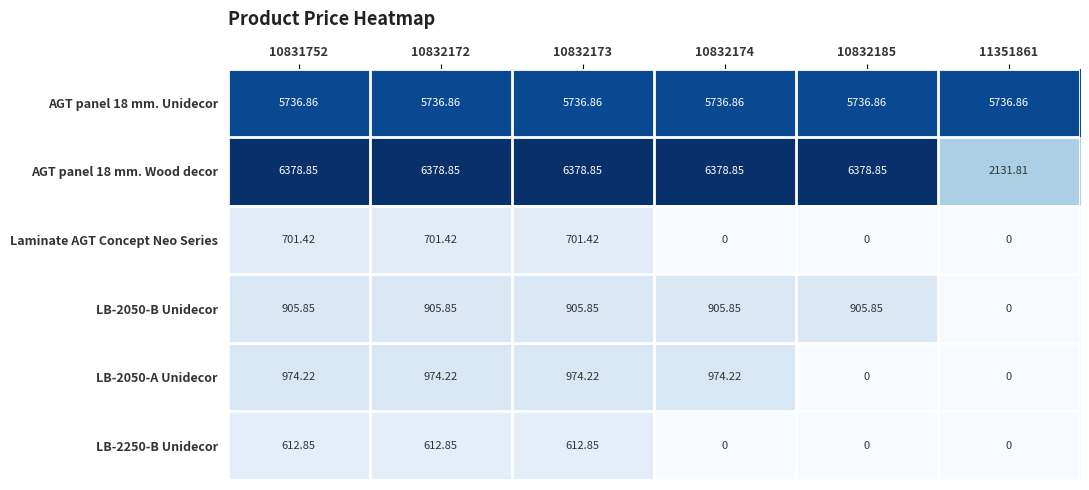

How many distinct data groups are displayed?

6